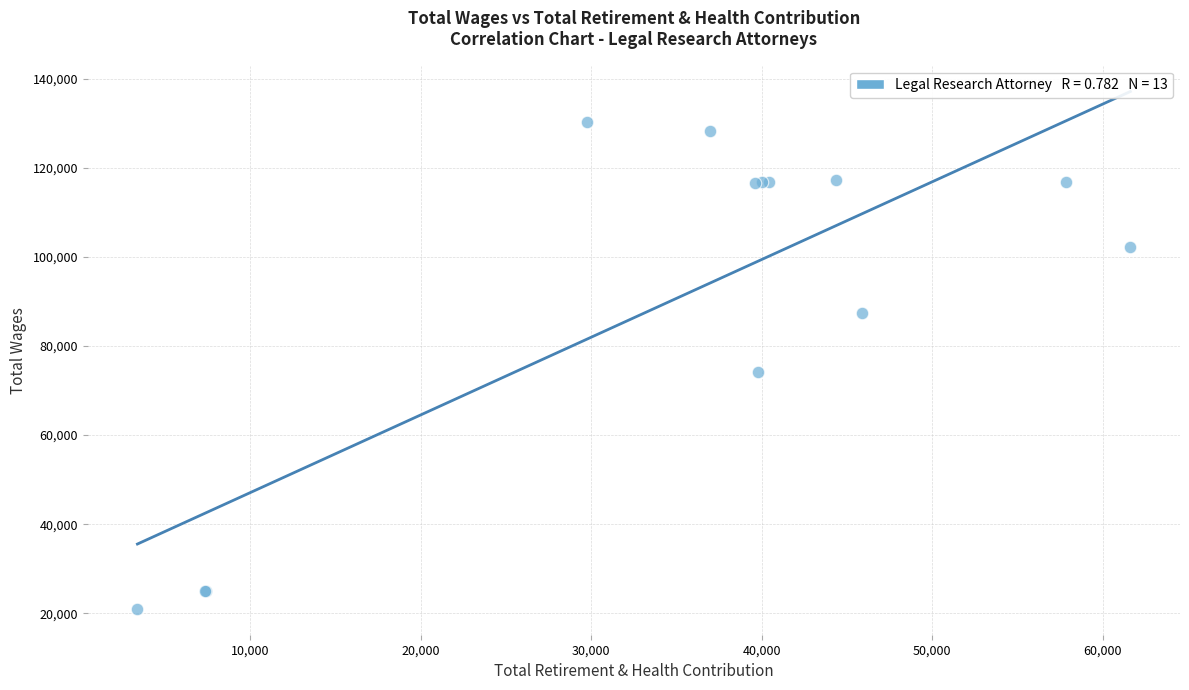

What Y value in the scatter plot is closest to 75677?

74283